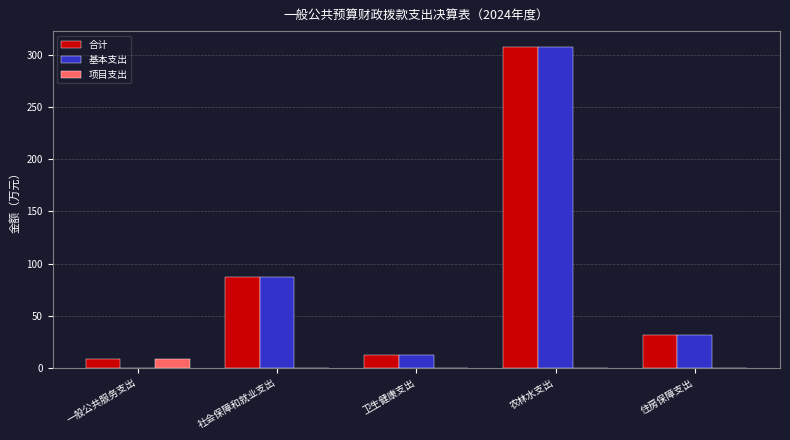

Which category has the highest value across all series?

农林水支出